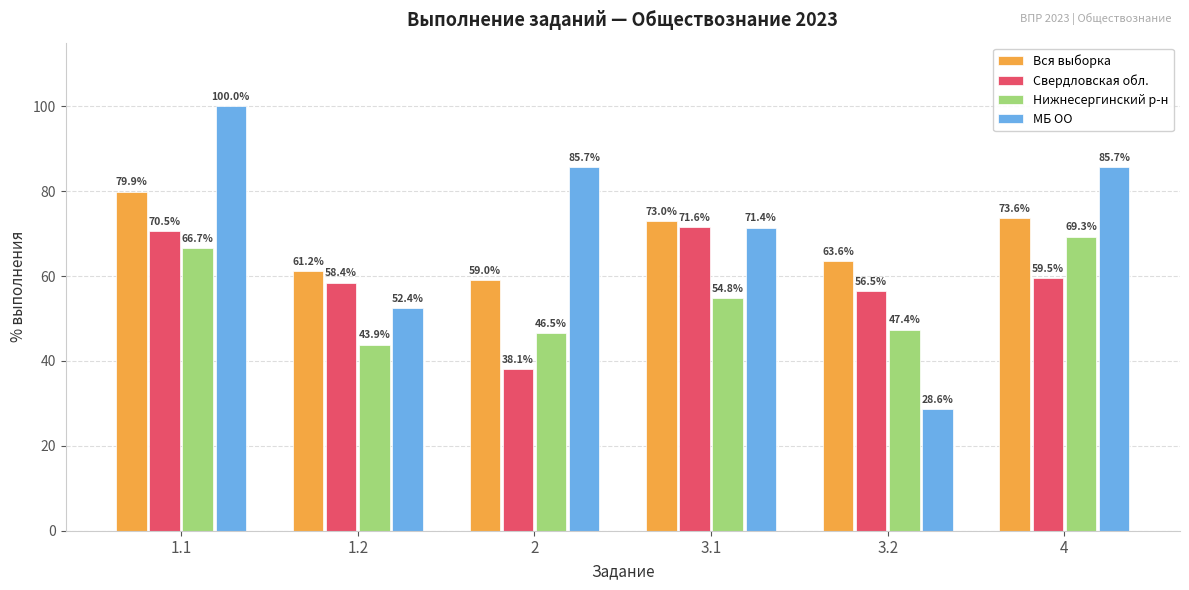

What is the label of the 2nd bar from the left?

1.2